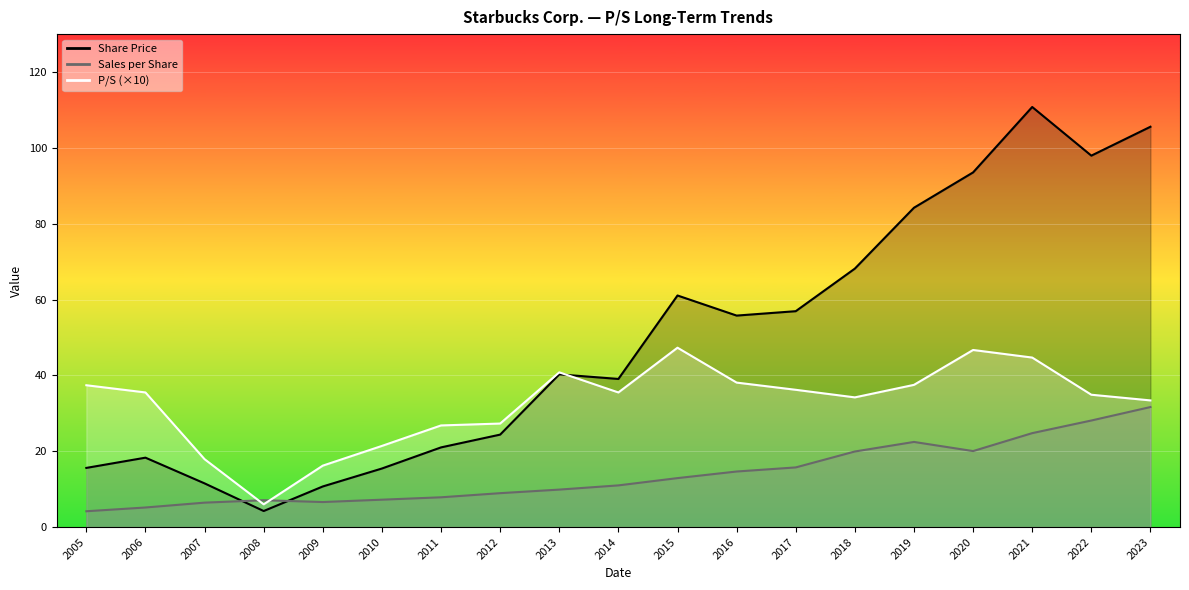

Which series has the largest range (max minus min)?

Share Price